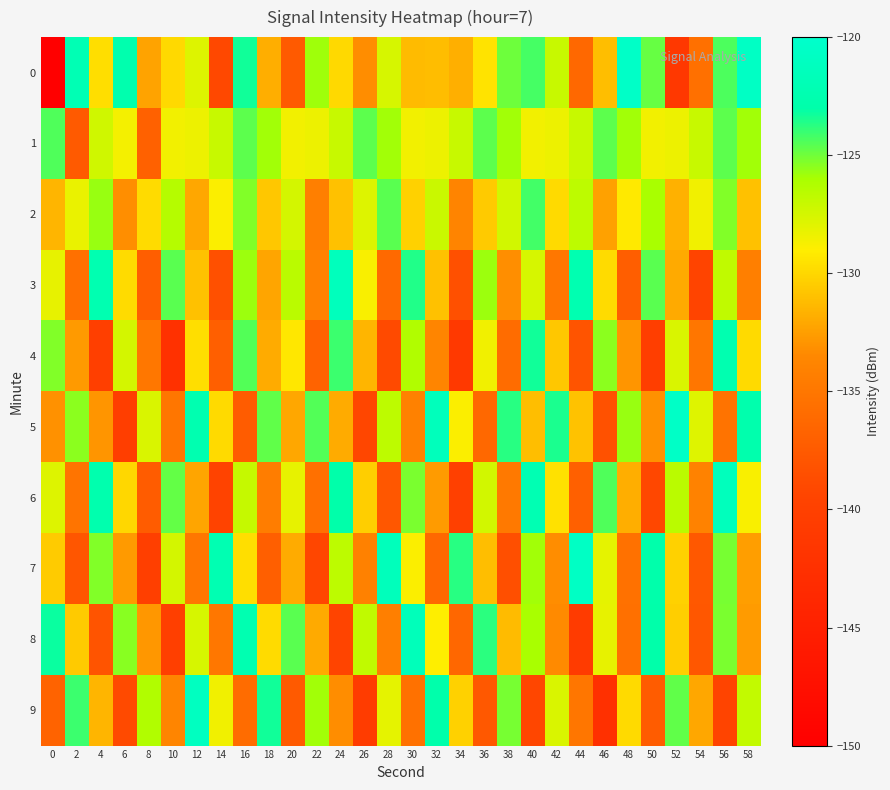

Which series changed the most between 14 and 52?

6